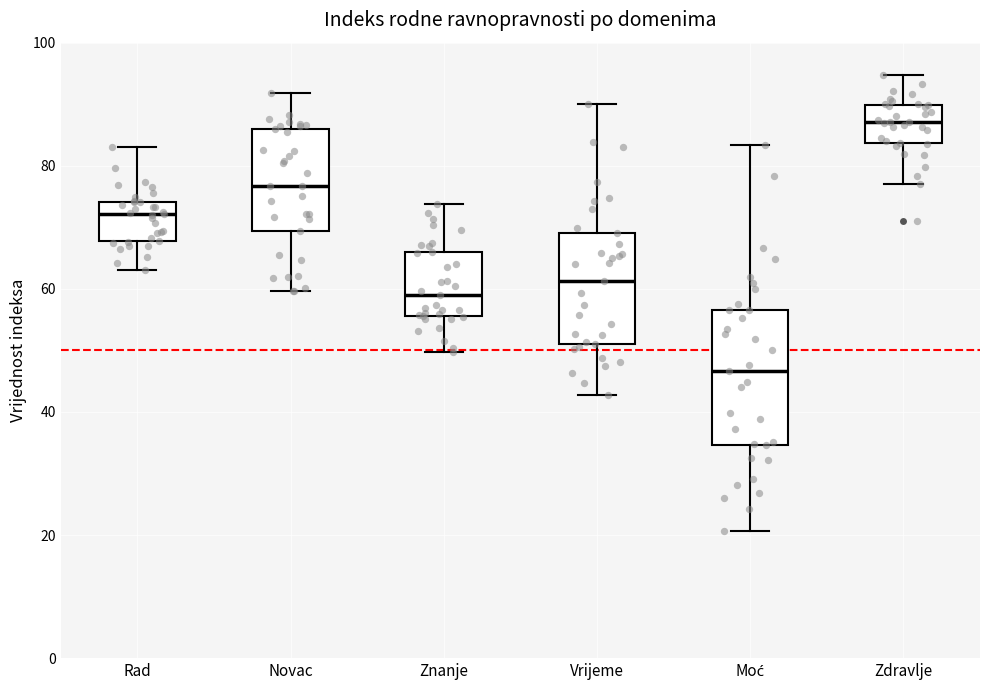

Which box's median line is the highest?

Zdravlje